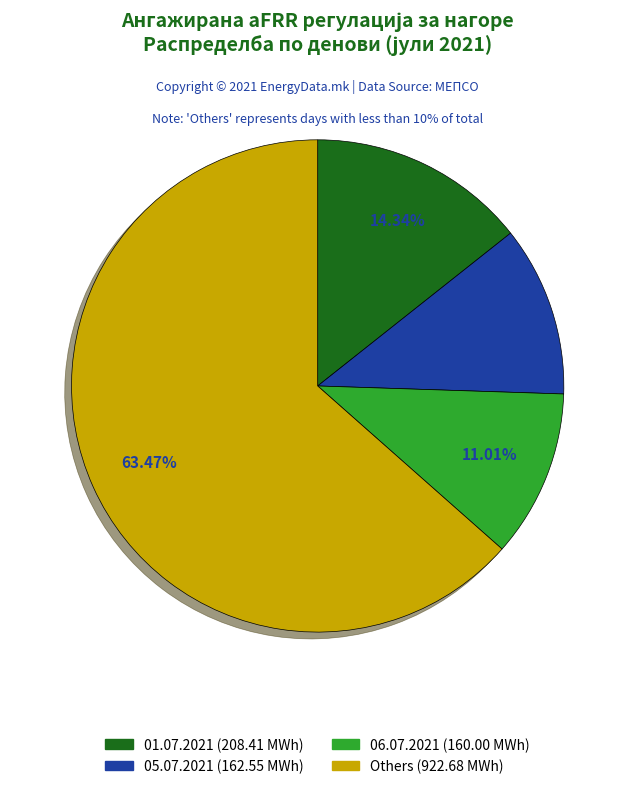

Is 09.07.2021 the majority of the pie?

No